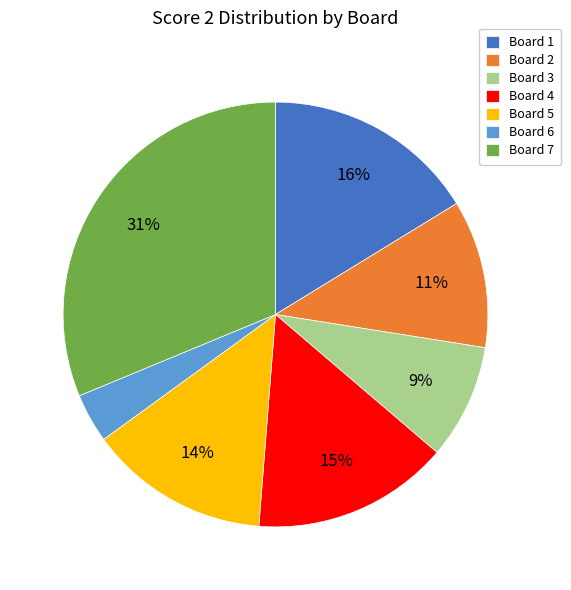

Which slice is the largest?

Board 7